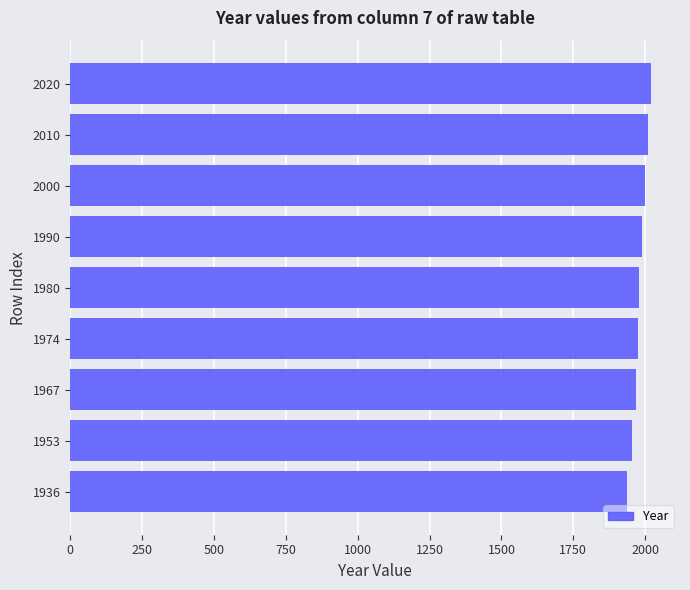

Approximately how many times larger is the value at 1990 compared to 1953?

1.0